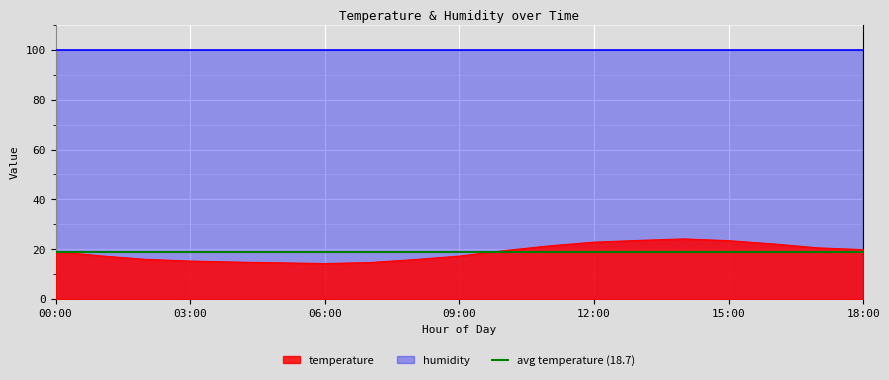

How many points are higher than both their immediate neighbors (excluding endpoints)?

1